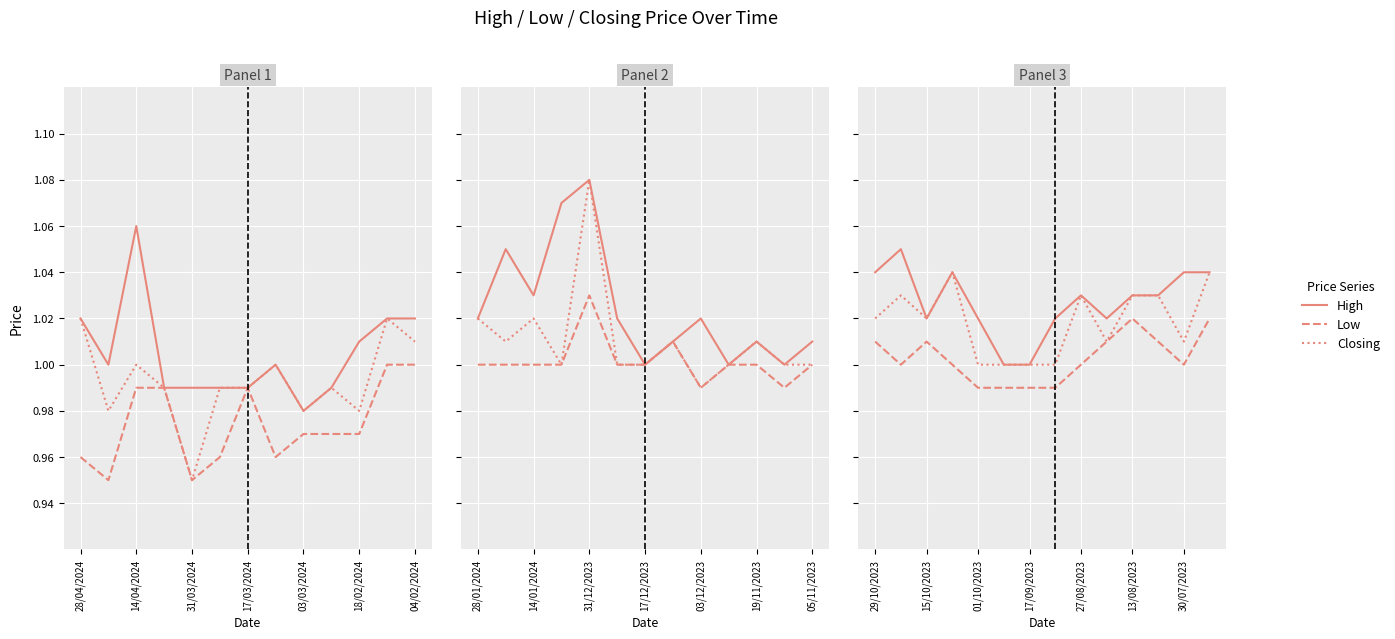

True or false: High has more than 1 interior local peaks.

True